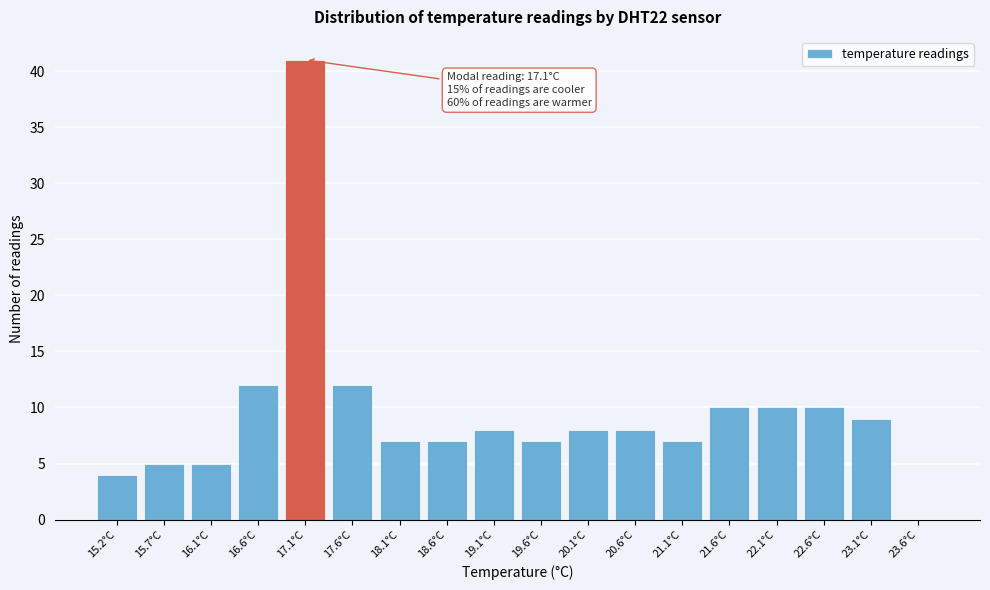

Which range on the x-axis has the tallest bar?

16.9 to 17.4